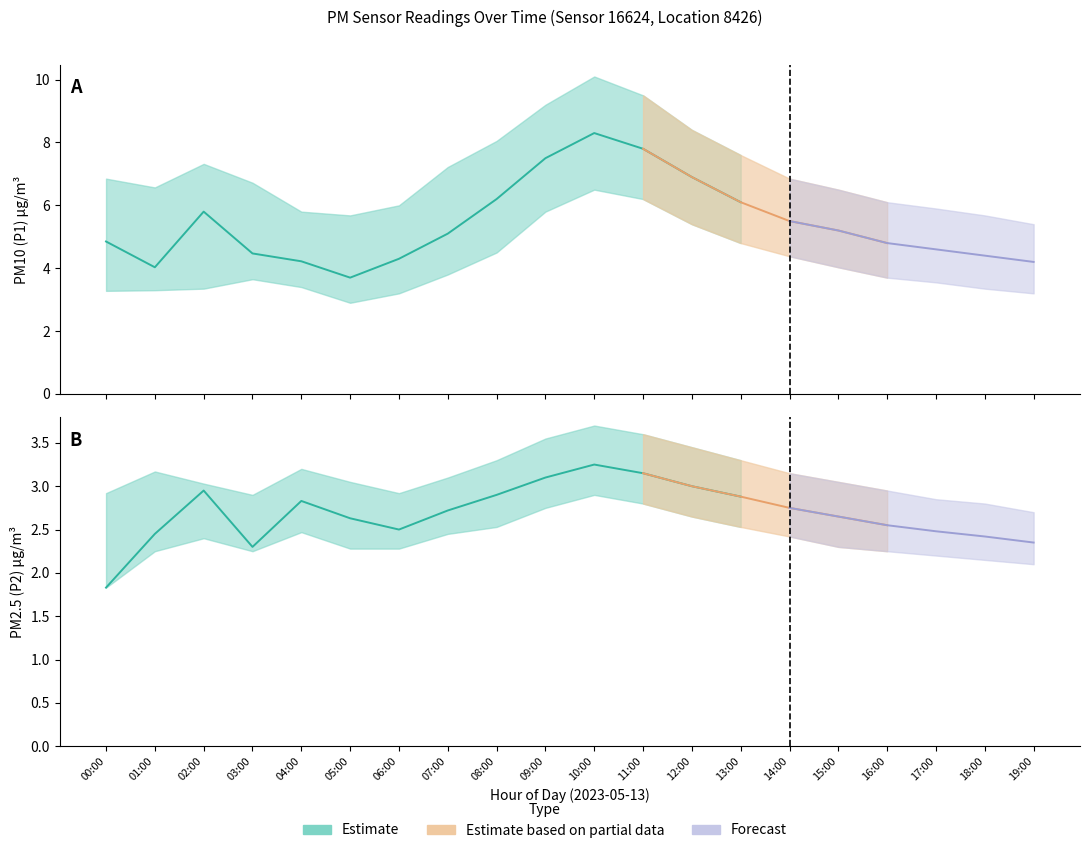

What is the total value across all series at 05:00?

20.2